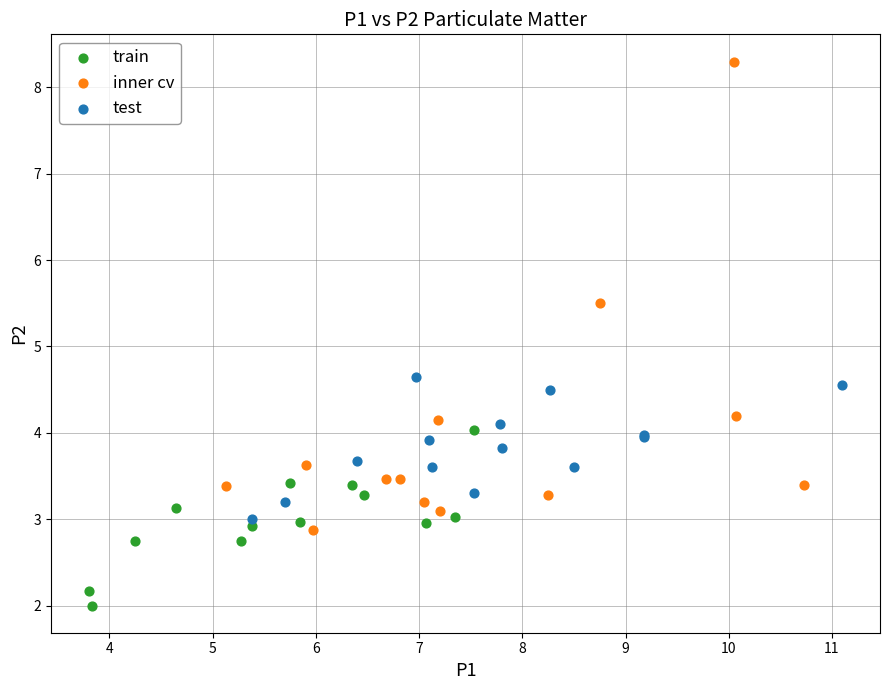

Which series has the largest Y range (max minus min)?

inner cv